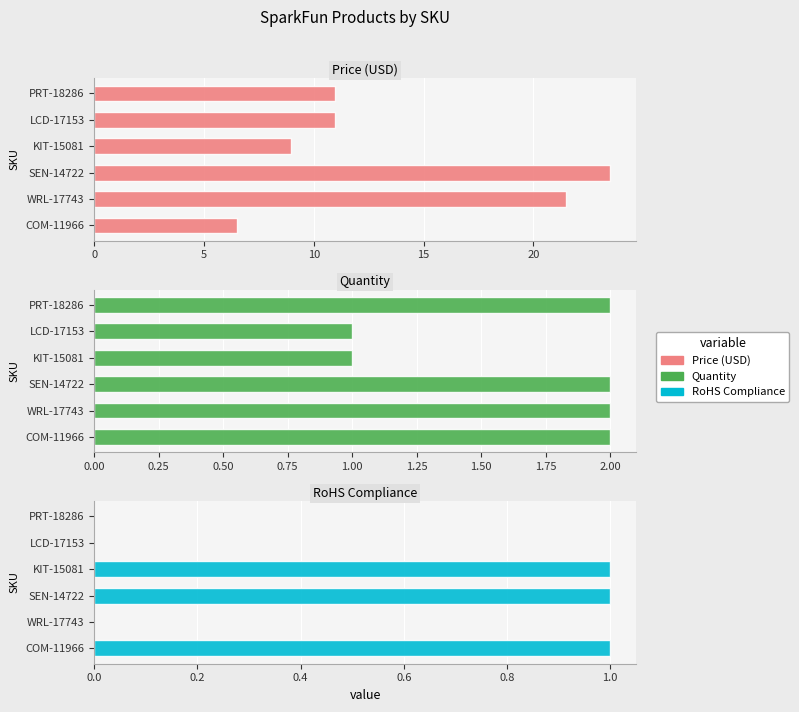

How many data points in Price (USD) are less than 10?

2